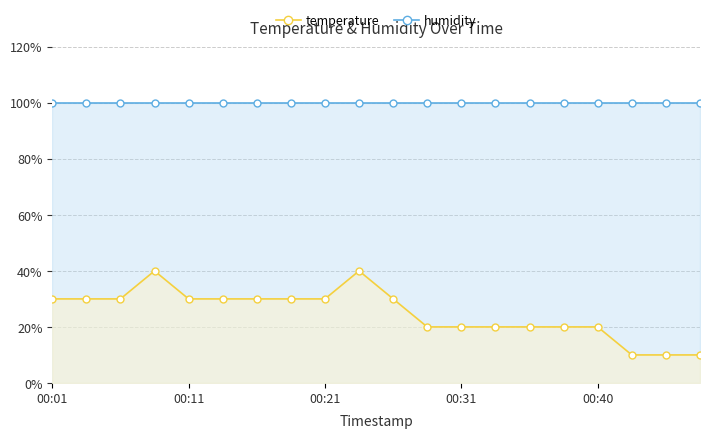

What is the value of the humidity point at the 16th from the left?

1.0